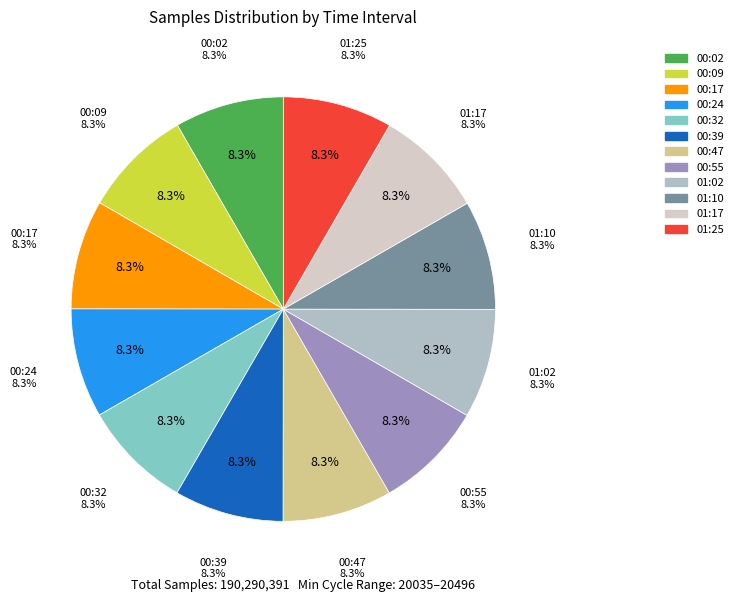

How many slices are in this pie chart?

12